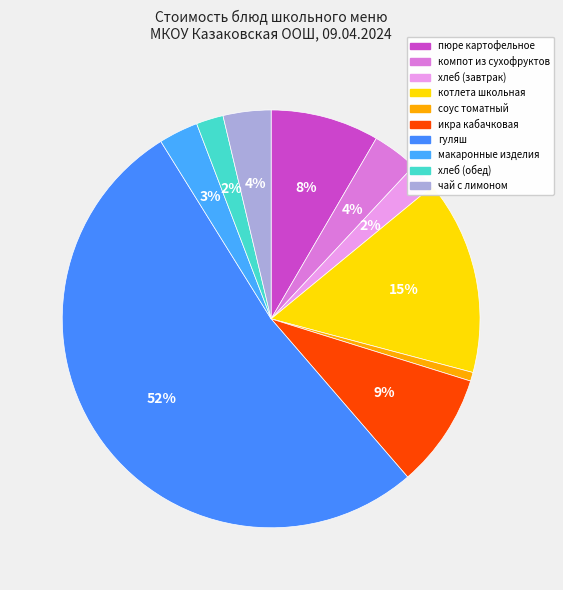

How many slices are in this pie chart?

10